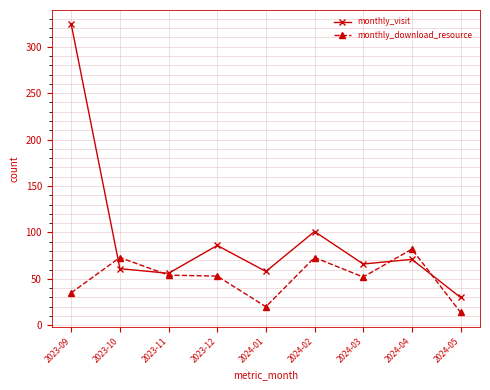

What is the minimum value for monthly_visit?

30